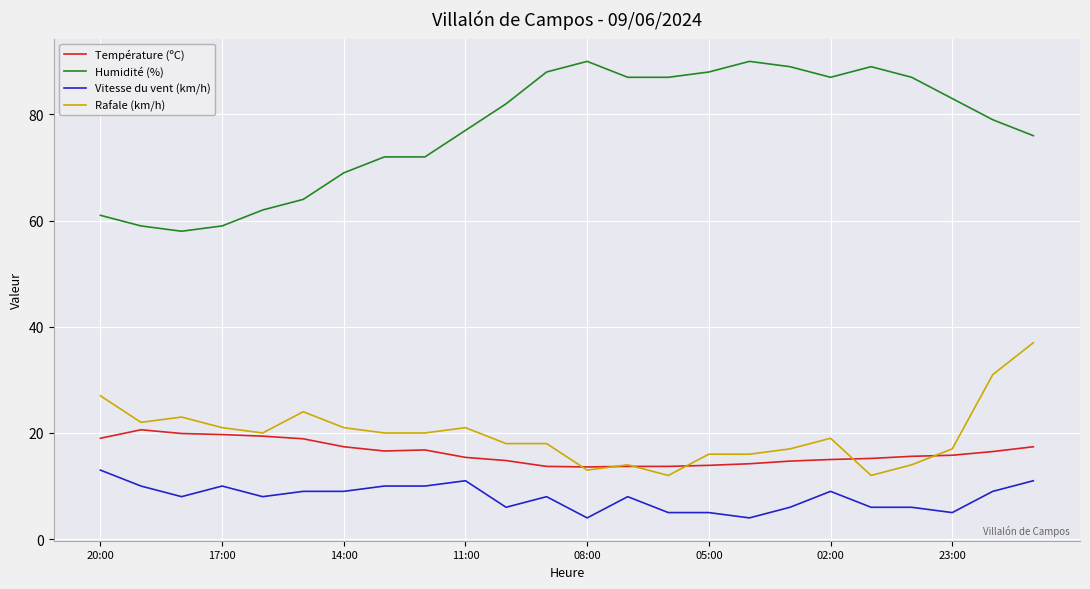

Rank the series by their maximum value, from lowest to highest.

Vitesse du vent (km/h), Température (ºC), Rafale (km/h), Humidité (%)